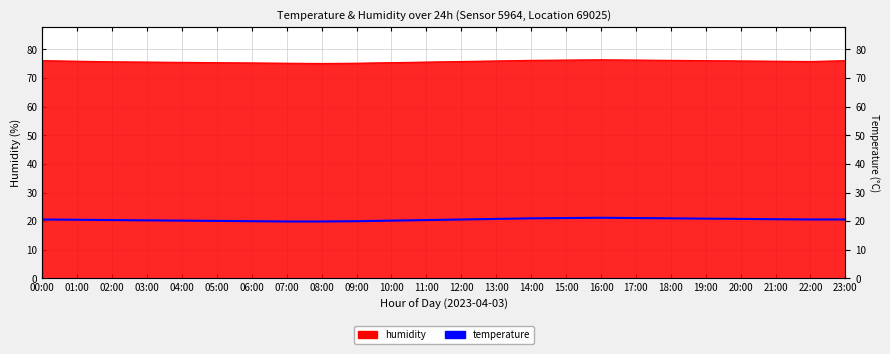

Which label corresponds to the smallest value in the chart?

07:00